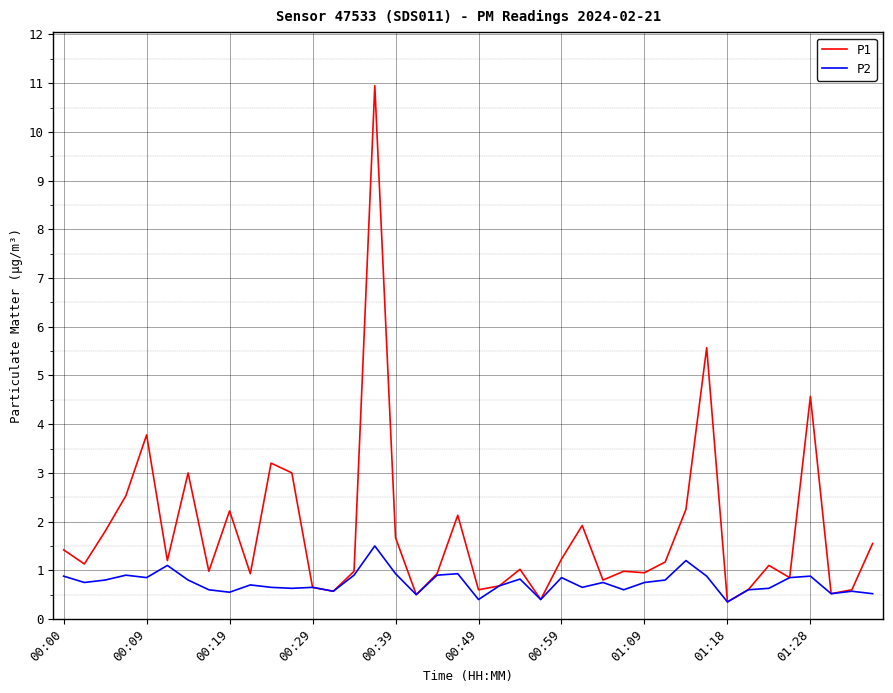

Which series has the widest spread of values?

P1